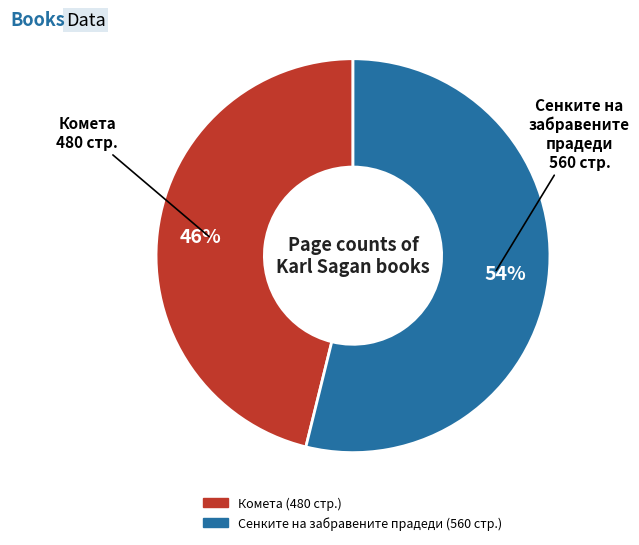

To the nearest percent, what is the difference between the largest and smallest slice percentages?

8%